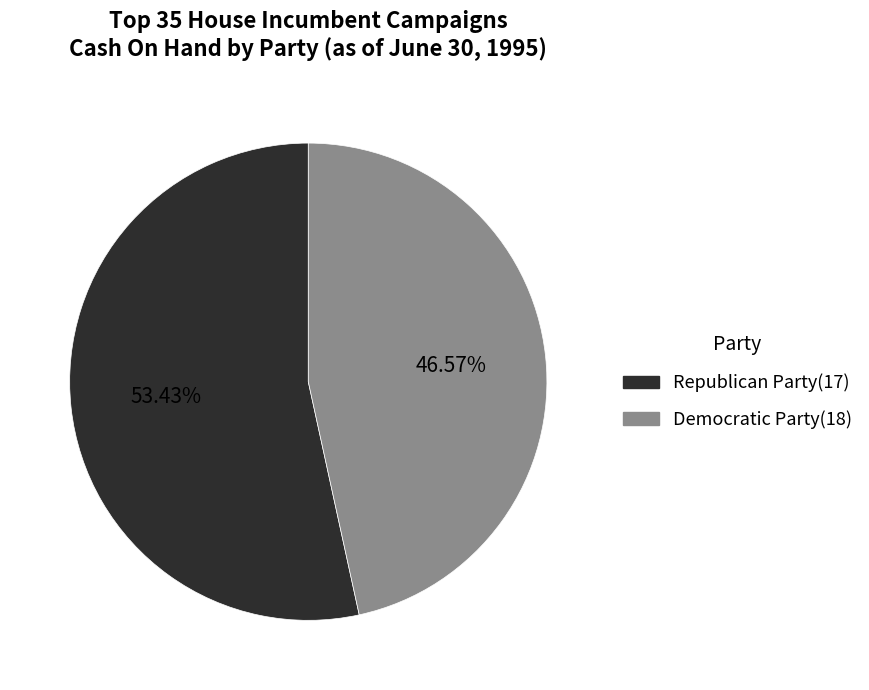

Approximately how many times larger is the value at Republican Party compared to Democratic Party?

1.1